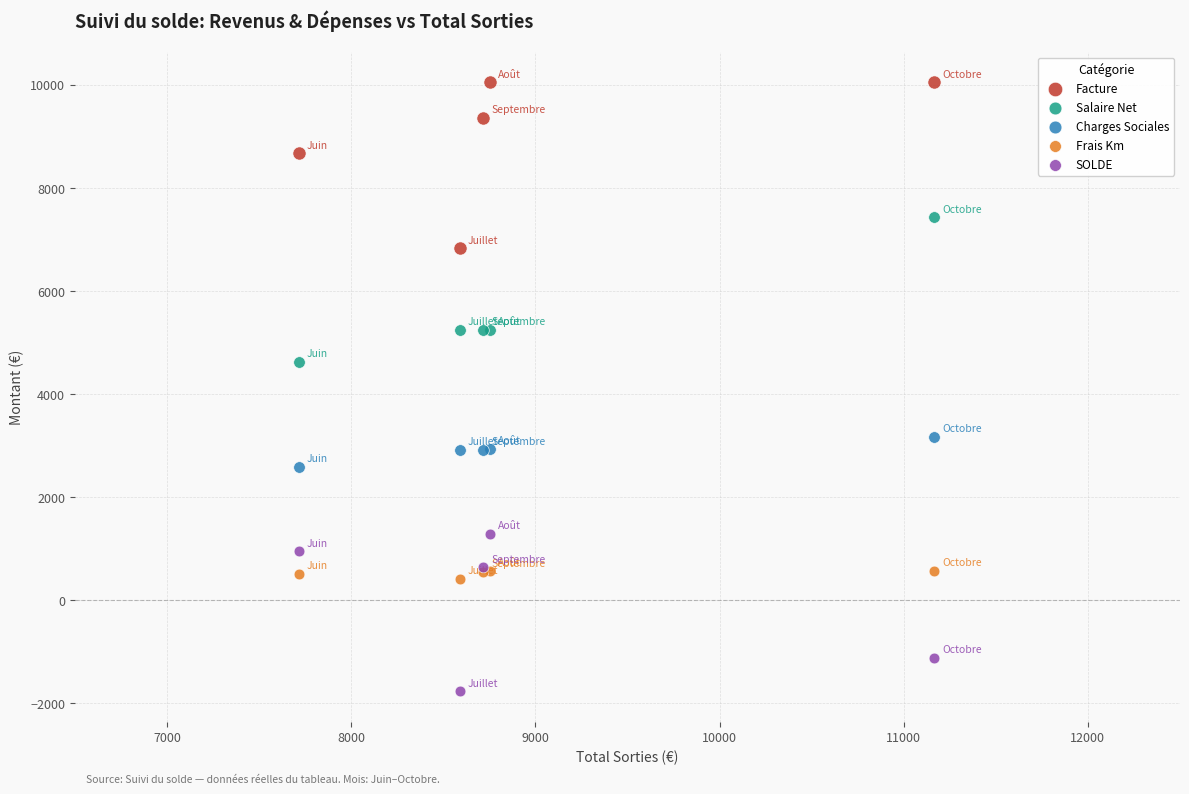

In the Facture series, what Y value is closest to 8435?

8665.0